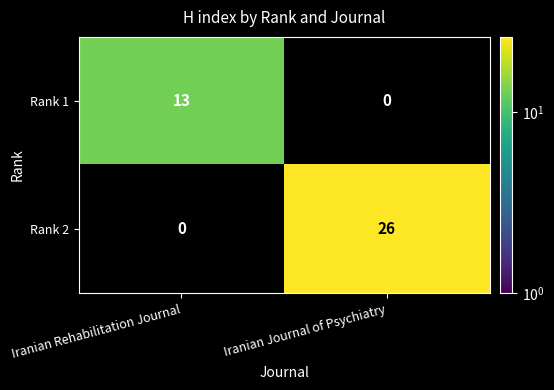

True or false: Rank 2 has a value of 6.6 at Iranian Journal of Psychiatry.

False